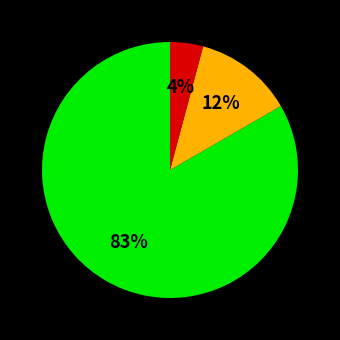

To the nearest percent, what is the difference between the largest and smallest slice percentages?

79%